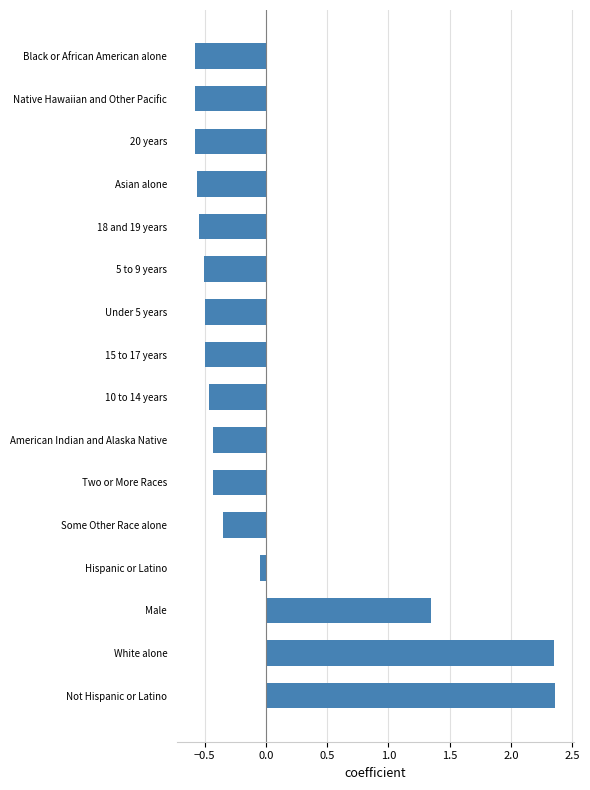

Where is the data nearest to the value 0?

Hispanic or Latino